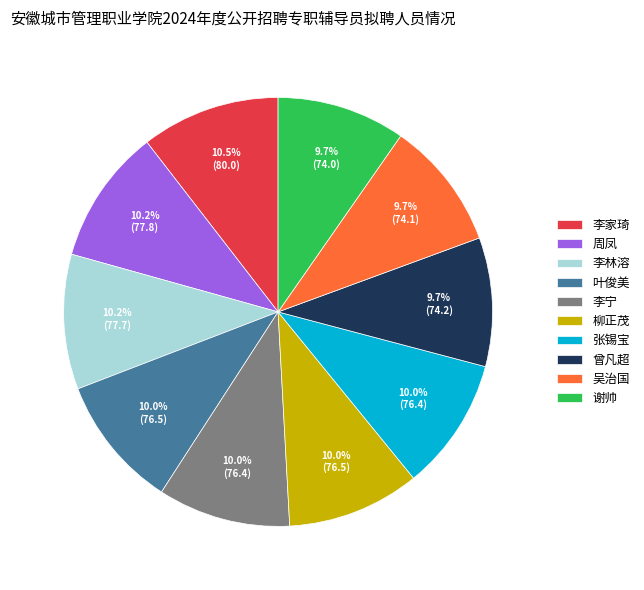

Is there any slice that represents more than half of the pie?

No